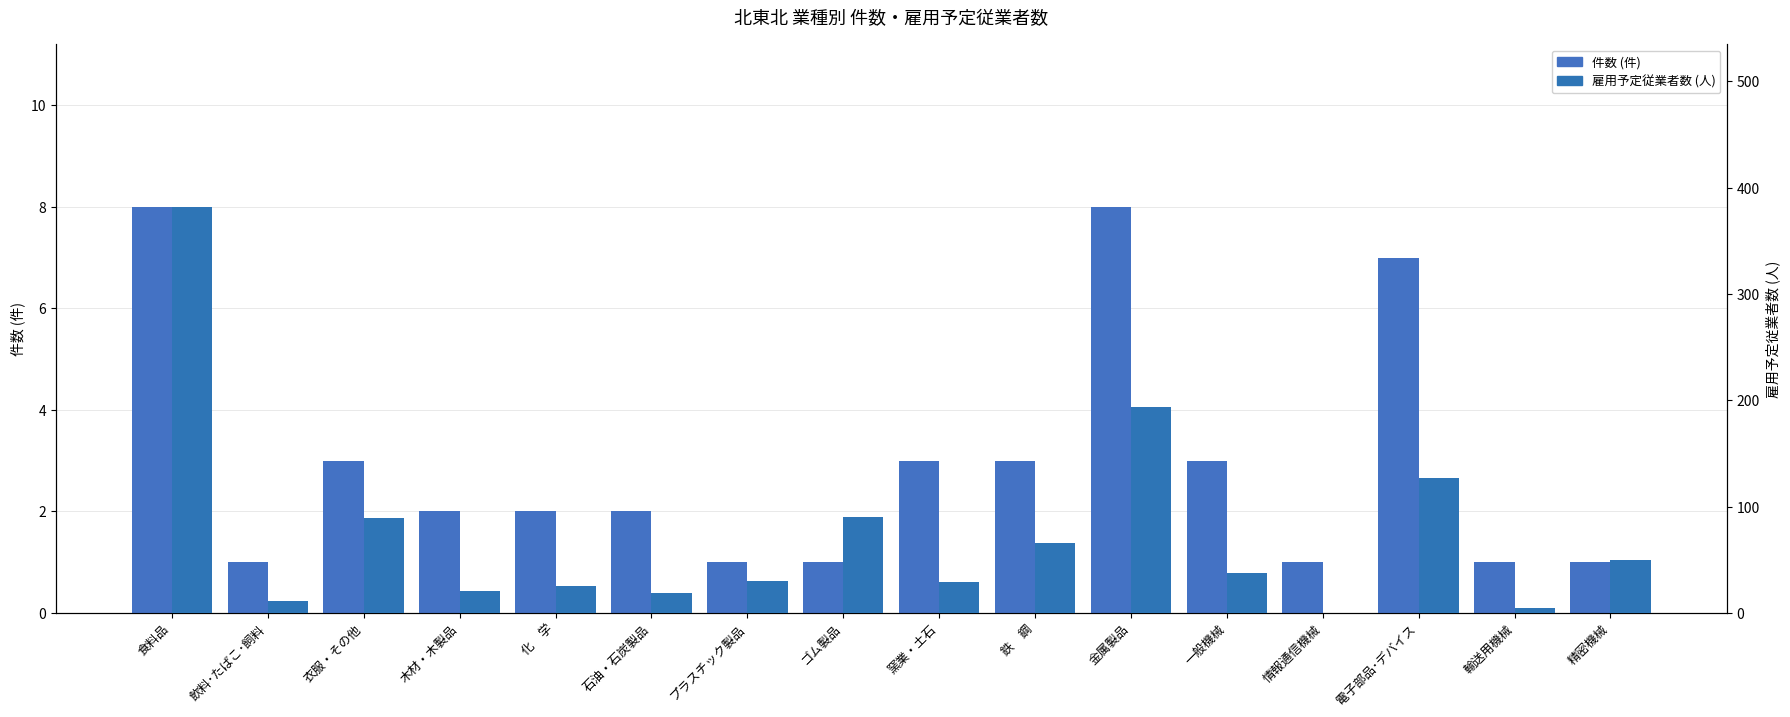

Reading right to left, what are all the values shown in this chart?

件数 (件): 1	1	7	1	3	8	3	3	1	1	2	2	2	3	1	8
雇用予定従業者数 (人): 50	5	127	0	38	194	66	29	90	30	19	25	21	89	11	382